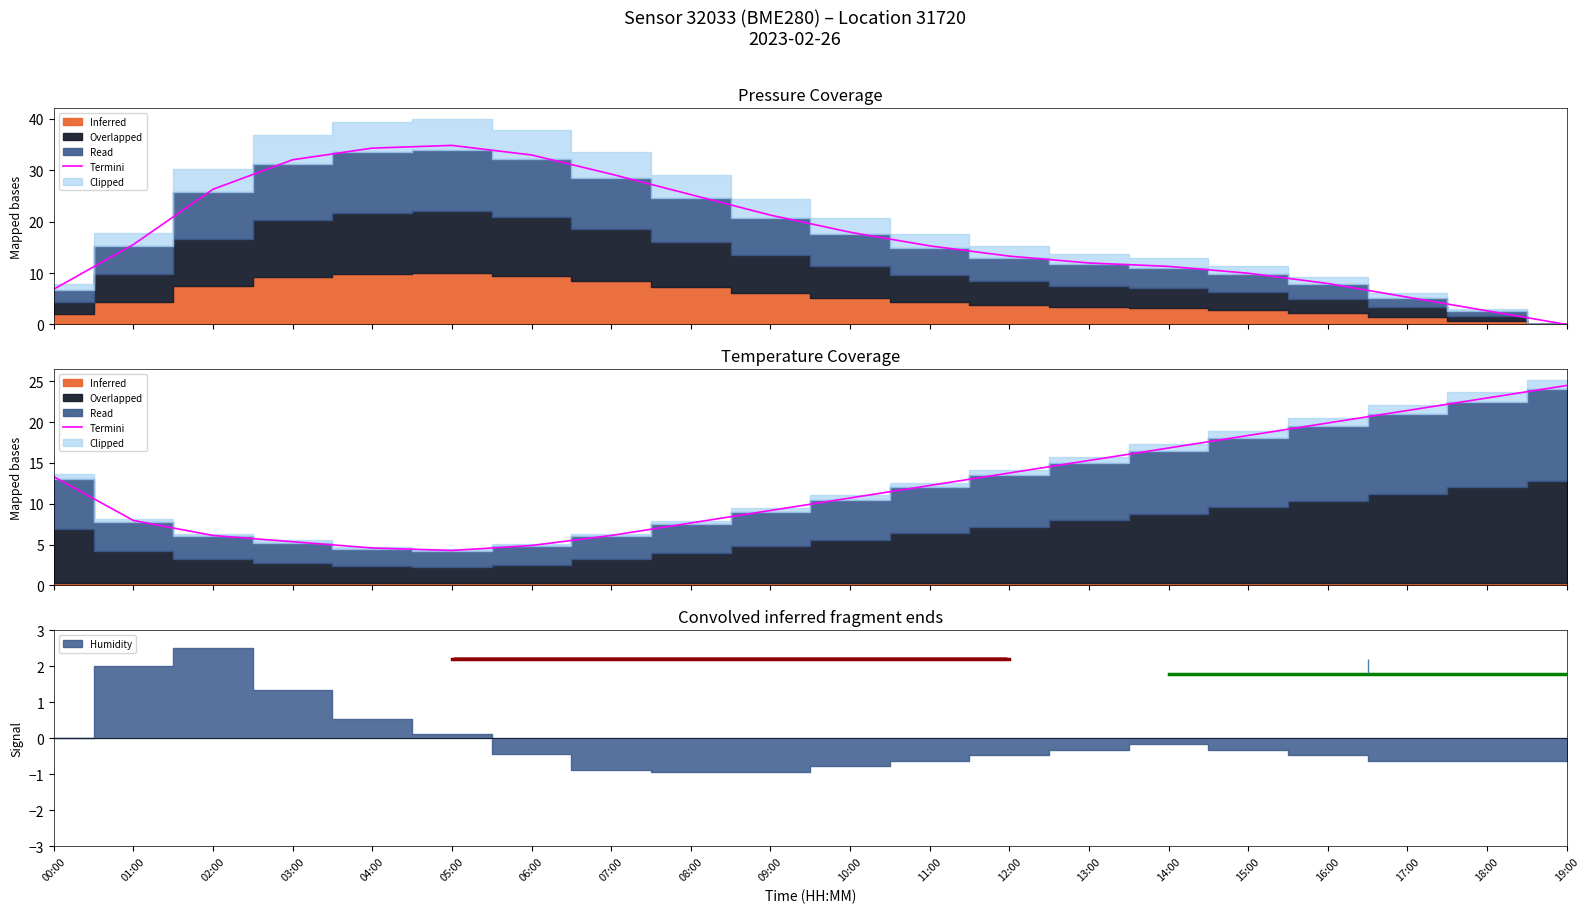

Where is the data nearest to the value 14?

12:00